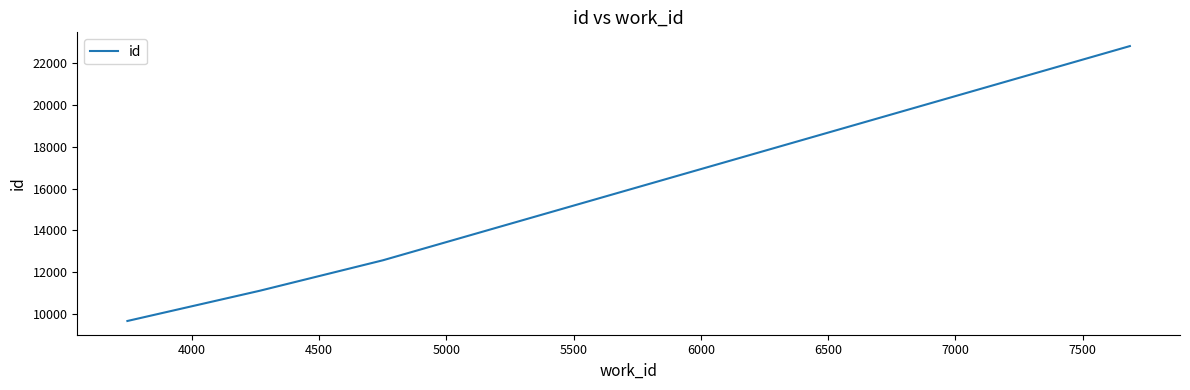

What is the sum of all values?

56173